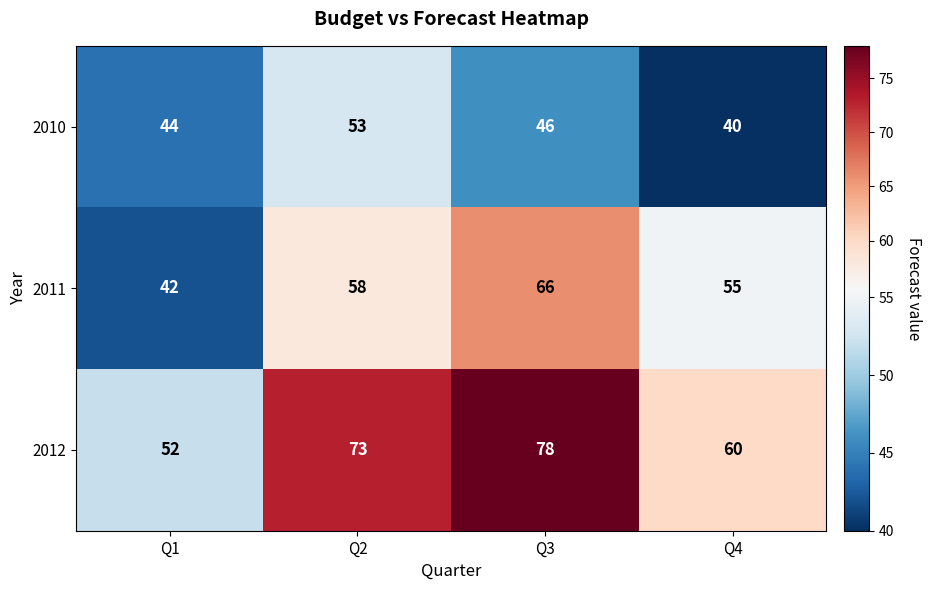

What is the sum of the 2010 values at Q4 and Q1?

84